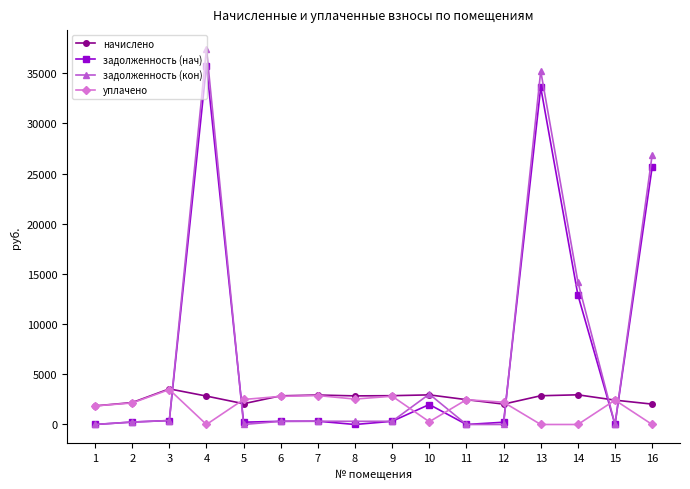

How many values in the задолженность (кон) series exceed 318?

8